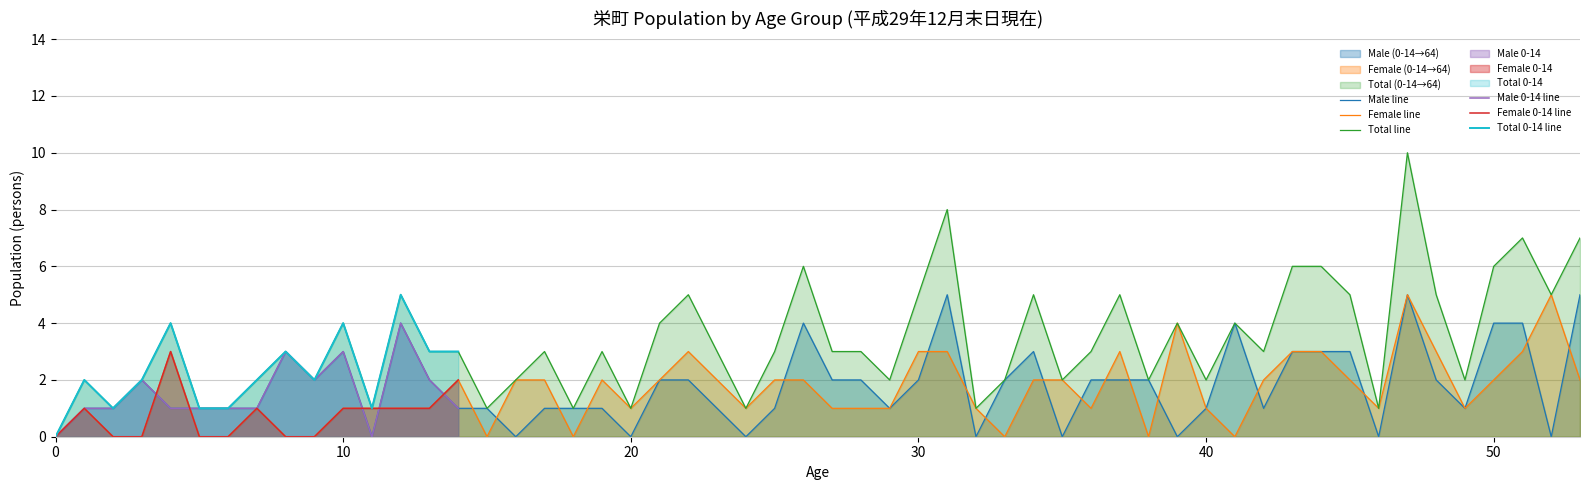

Reading right to left, transcribe all the data shown in this chart.

Male (0-14): 1	2	4	0	3	2	3	1	1	1	1	2	1	1	0
Female (0-14): 2	1	1	1	1	0	0	1	0	0	3	0	0	1	0
Total (0-14): 3	3	5	1	4	2	3	2	1	1	4	2	1	2	0